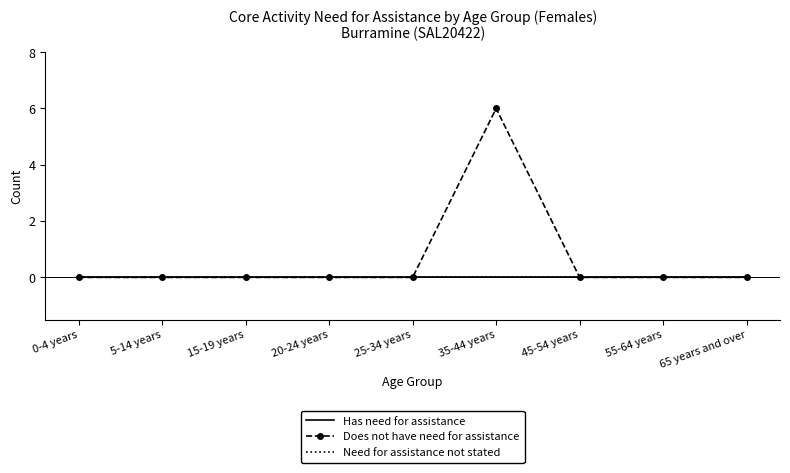

The Does not have need for assistance series shows 0 at 20-24 years. True or false?

True